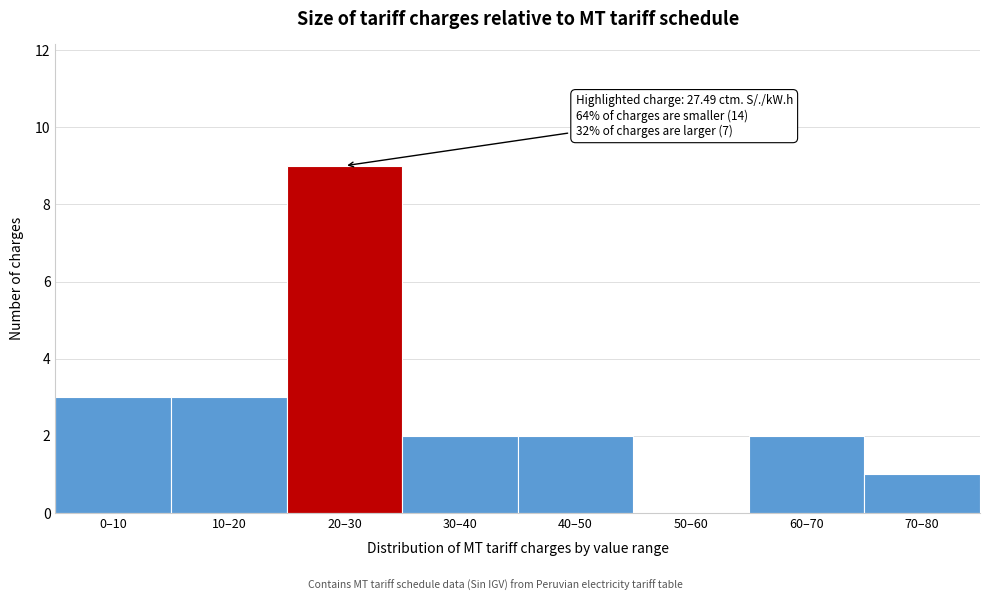

Reading left to right, extract all data points from this chart.

0–10=3	10–20=3	20–30=9	30–40=2	40–50=2	50–60=0	60–70=2	70–80=1